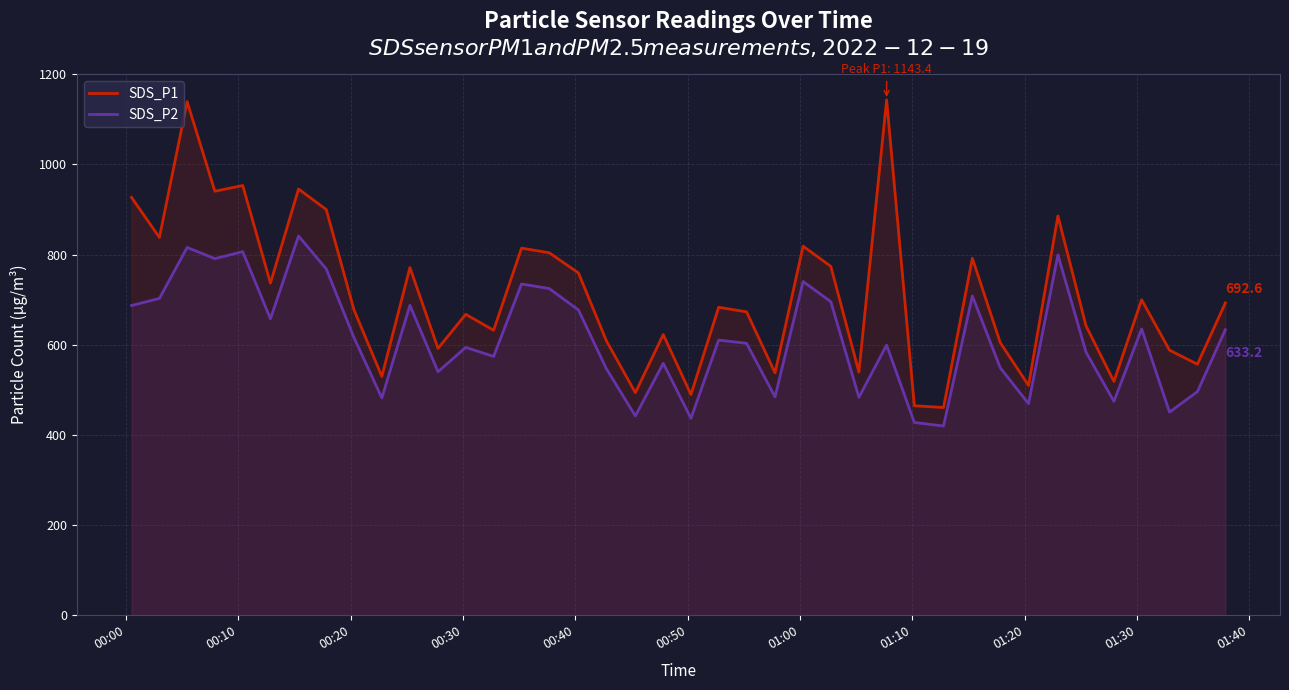

Rank the series by their average value, from highest to lowest.

SDS_P1, SDS_P2